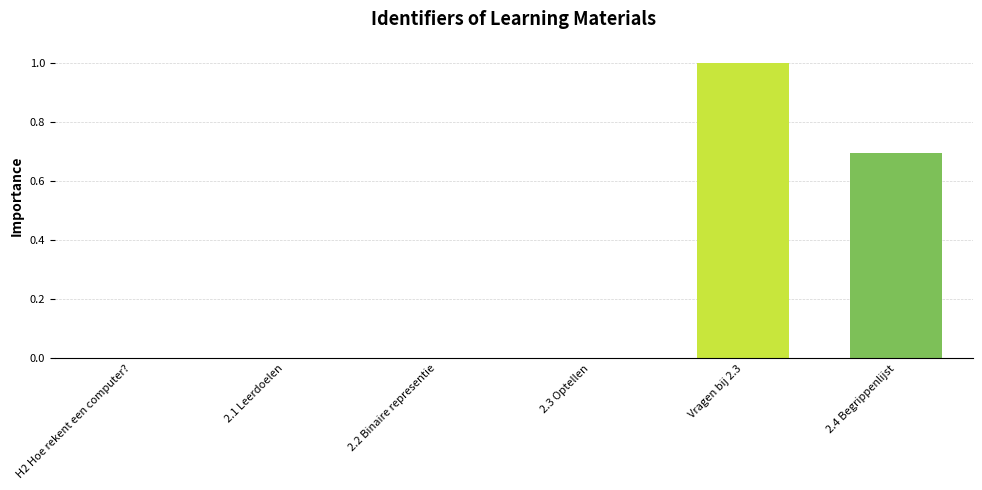

The value at H2 Hoe rekent een computer? is -0.6. True or false?

False